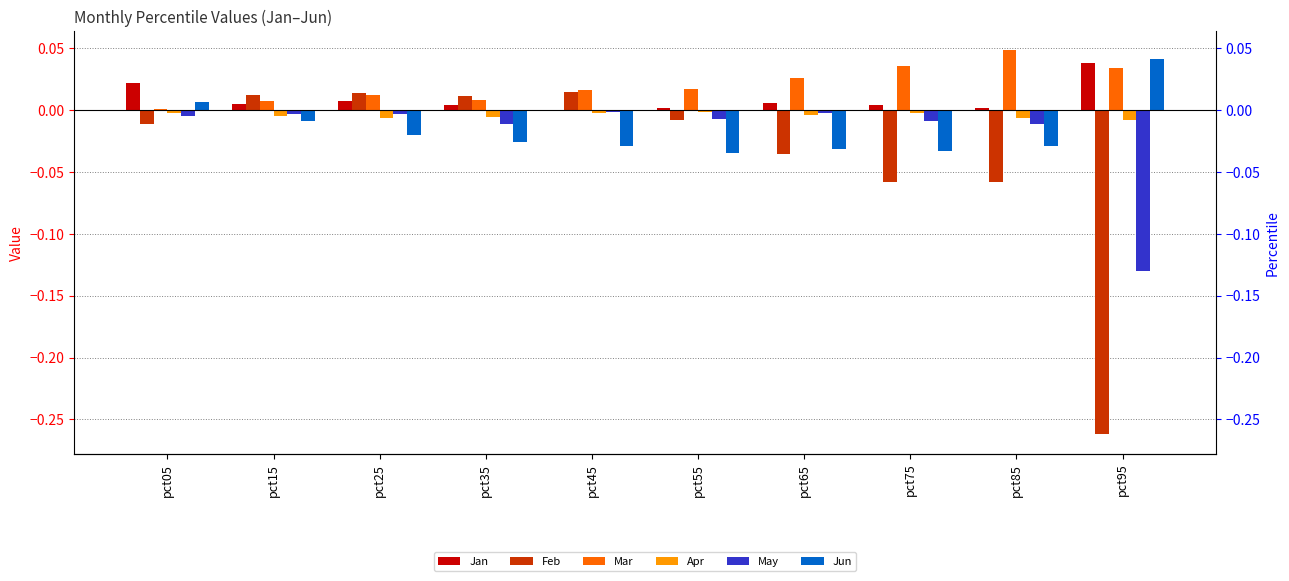

Where is Jan nearest to the value 0?

pct45